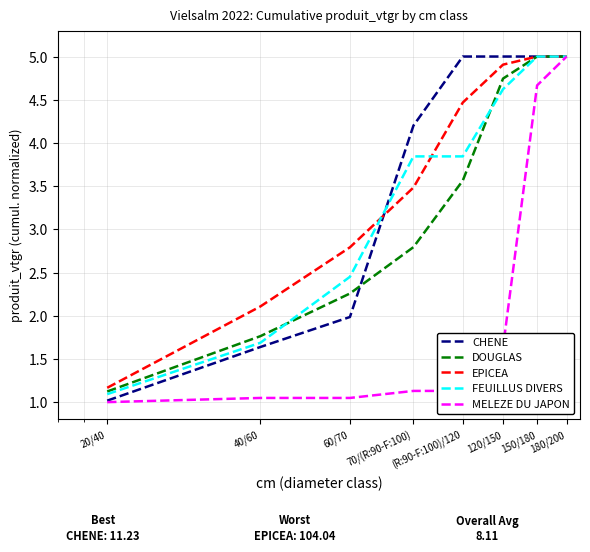

What is the lowest value of the DOUGLAS series?

1.1